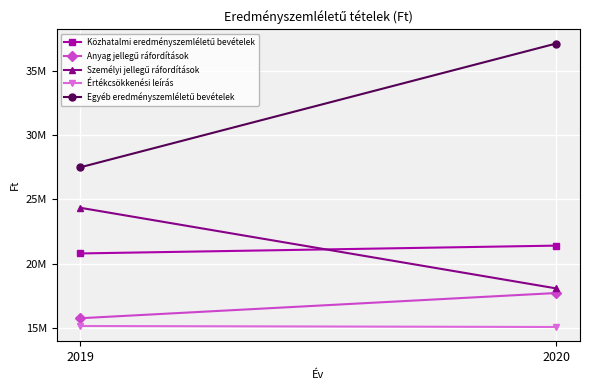

List the series in order of their peak value, highest first.

Egyéb eredményszemléletű bevételek, Személyi jellegű ráfordítások, Közhatalmi eredményszemléletű bevételek, Anyag jellegű ráfordítások, Értékcsökkenési leírás